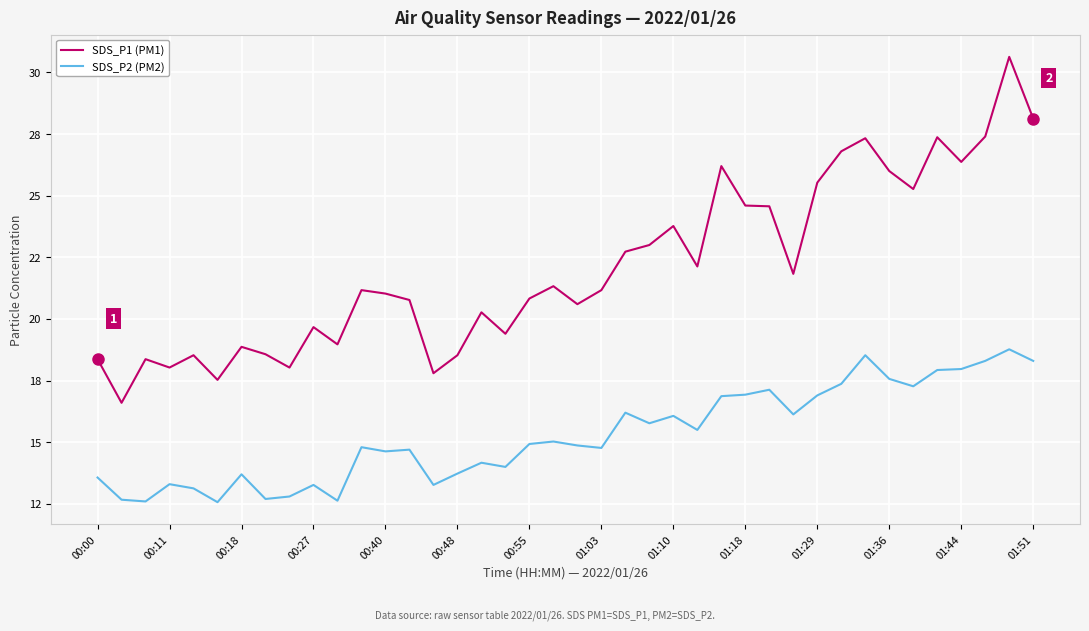

What is the sum of all SDS_P2 (PM2) values?

611.4